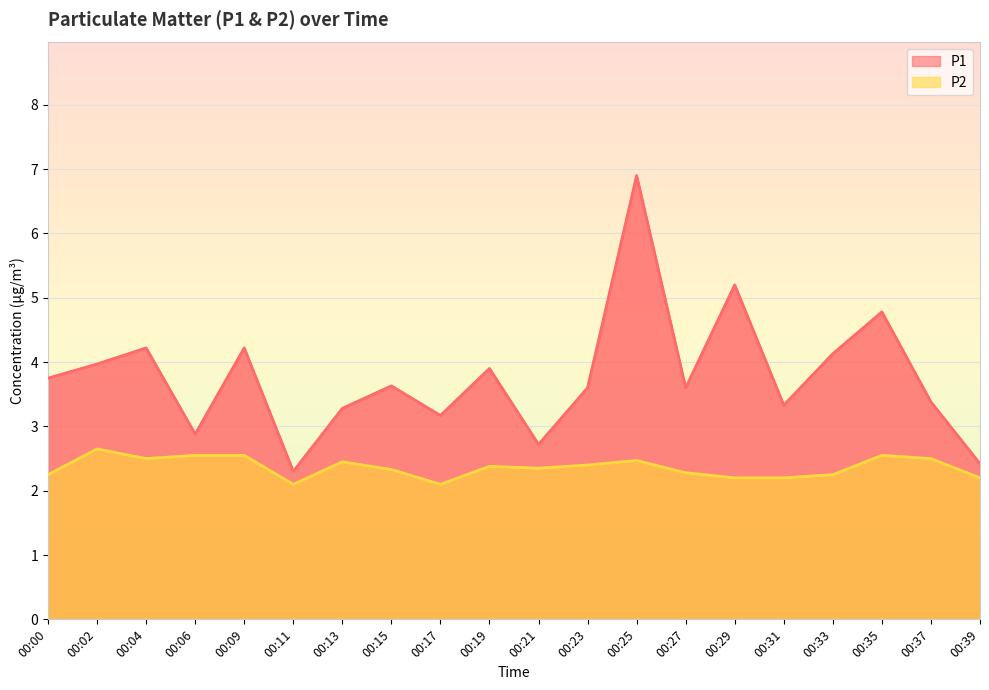

What is the lowest value of the P1 series?

2.3